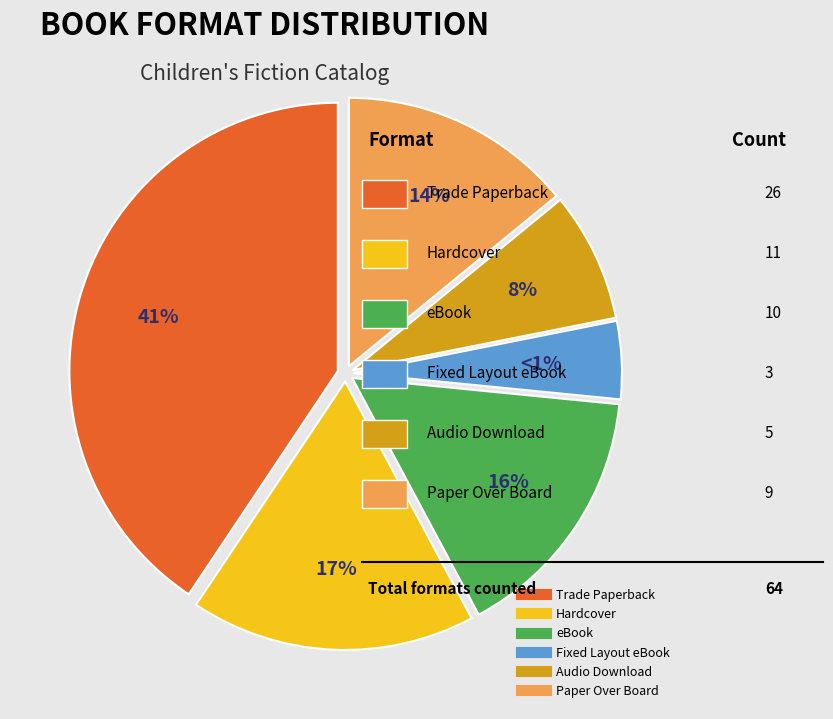

What percentage is the Audio Download slice, to the nearest percent?

8%